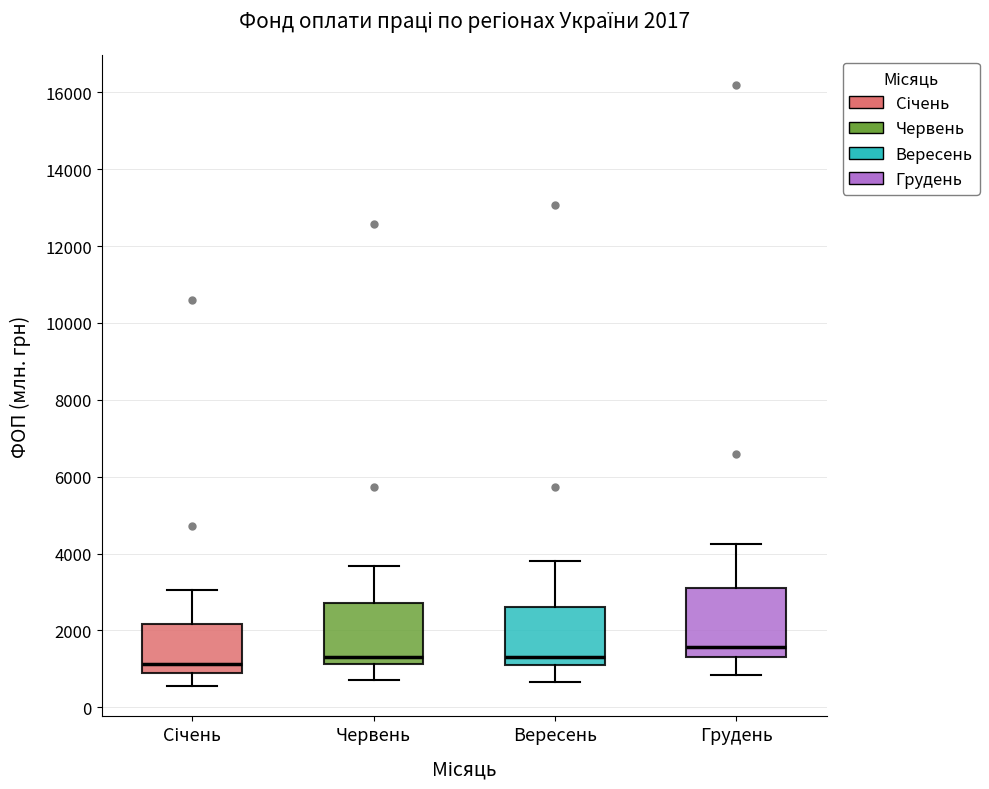

Which box is the tallest, from its lower edge to its upper edge?

Грудень